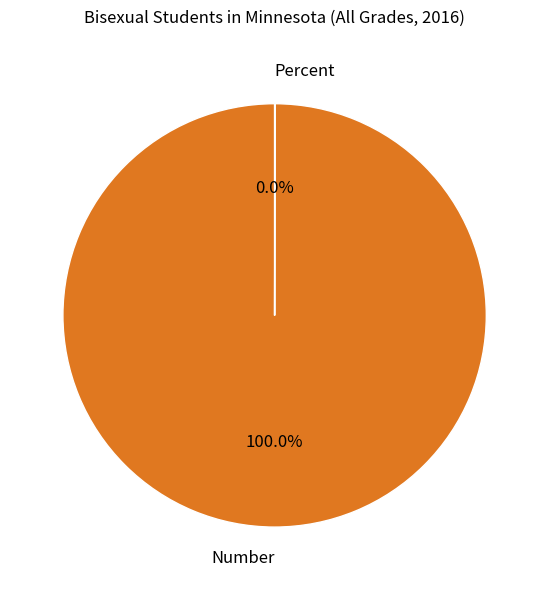

Which category has the biggest portion of the pie?

Number